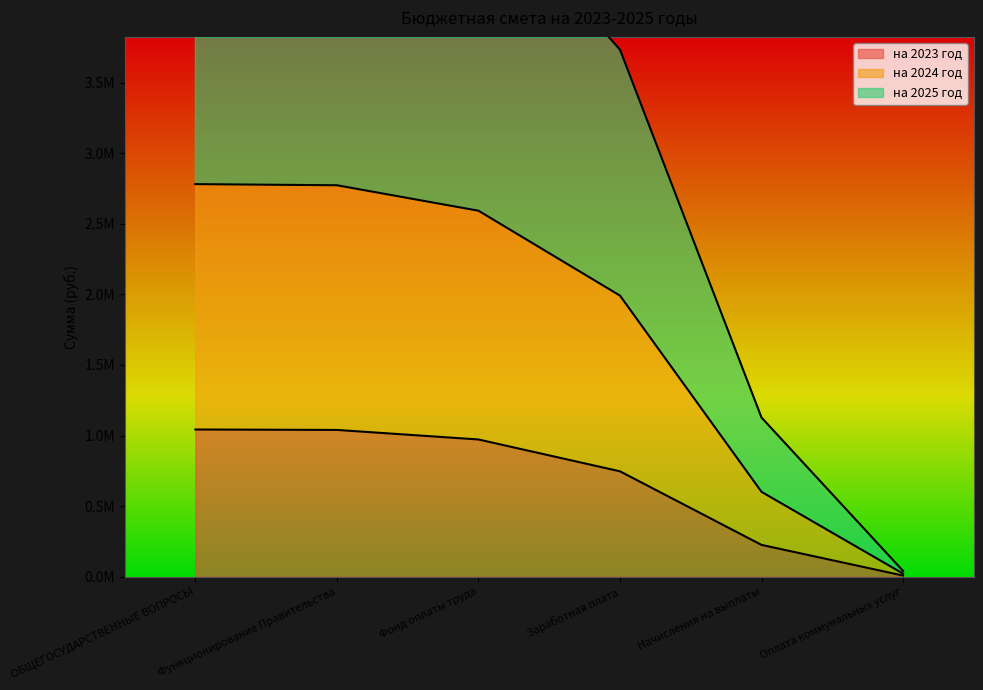

At Оплата коммунальных услуг, list the series in order from largest to smallest.

на 2025 год, на 2024 год, на 2023 год